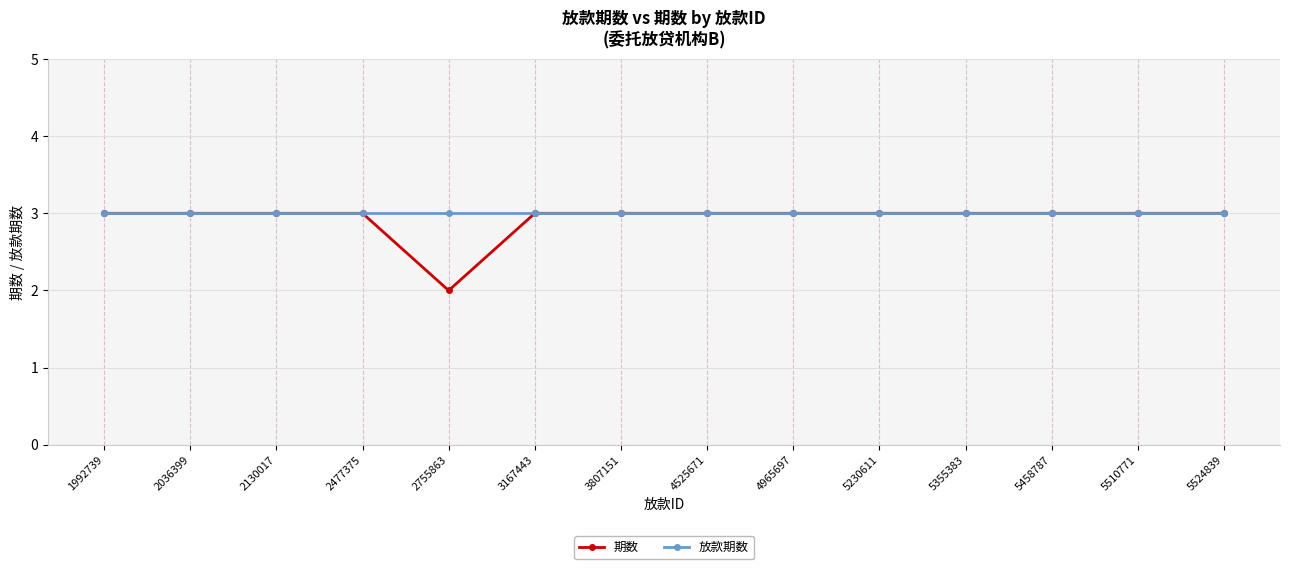

The value of 放款期数 at 3167443 is 5. True or false?

False